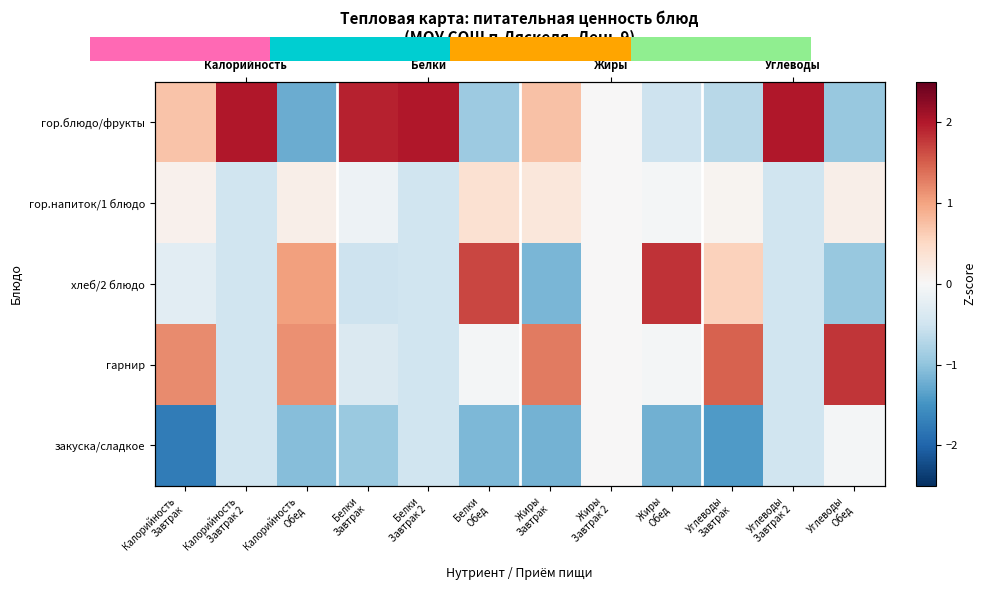

Which series has the largest range (max minus min)?

гор.блюдо/фрукты